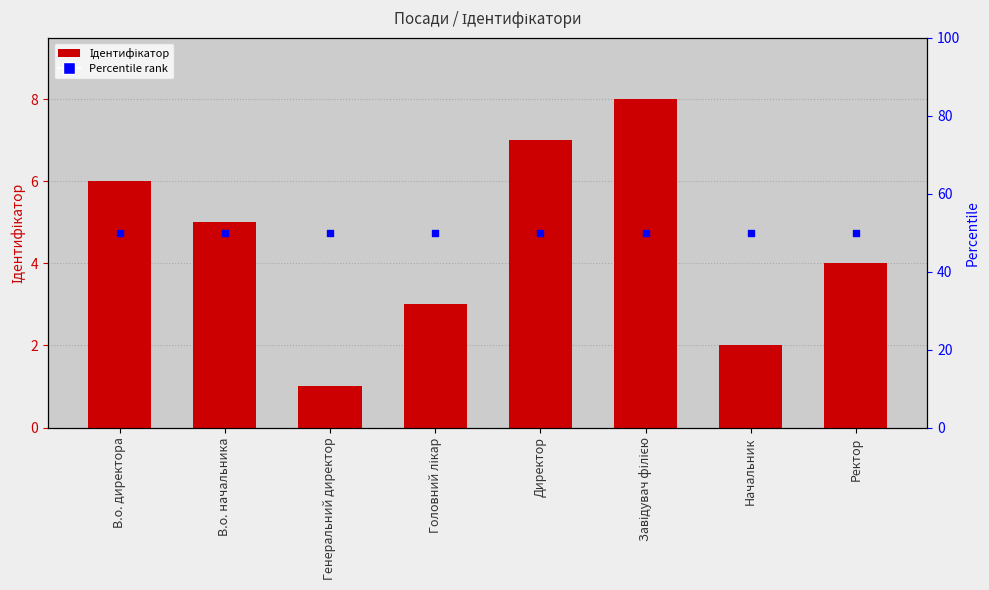

Approximately how many times larger is the value at Начальник compared to Ректор?

0.5